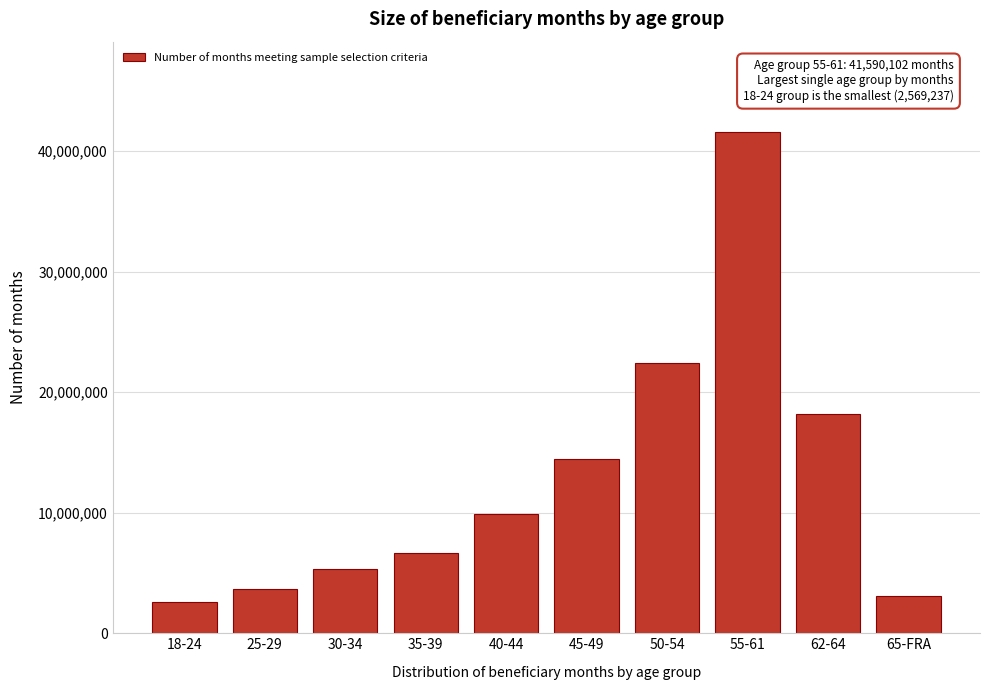

Reading left to right, transcribe all the data shown in this chart.

18-24=2569237	25-29=3700825	30-34=5344255	35-39=6695593	40-44=9931317	45-49=14477072	50-54=22386807	55-61=41590102	62-64=18164333	65-FRA=3074007